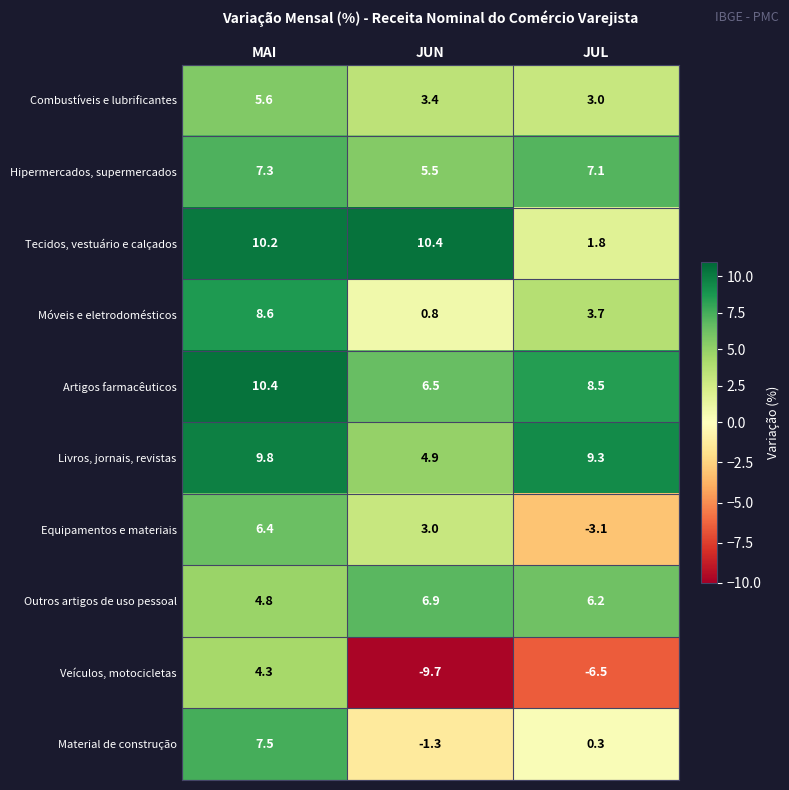

At JUL, list the series in order from largest to smallest.

Livros, jornais, revistas, Artigos farmacêuticos, Hipermercados, supermercados, Outros artigos de uso pessoal, Móveis e eletrodomésticos, Combustíveis e lubrificantes, Tecidos, vestuário e calçados, Material de construção, Equipamentos e materiais, Veículos, motocicletas